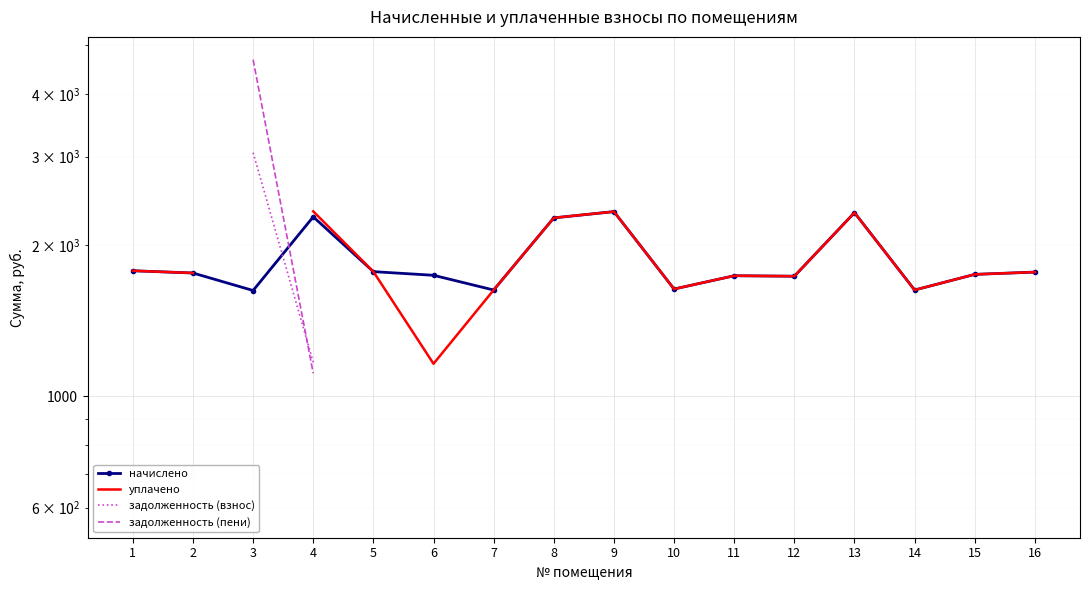

True or false: уплачено has more than 0 interior local peaks.

True